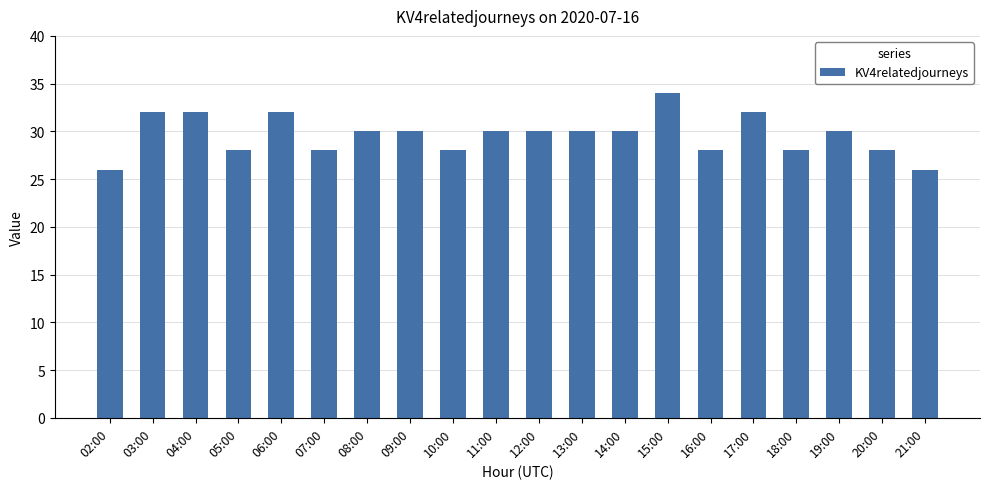

What is the smallest value displayed?

26